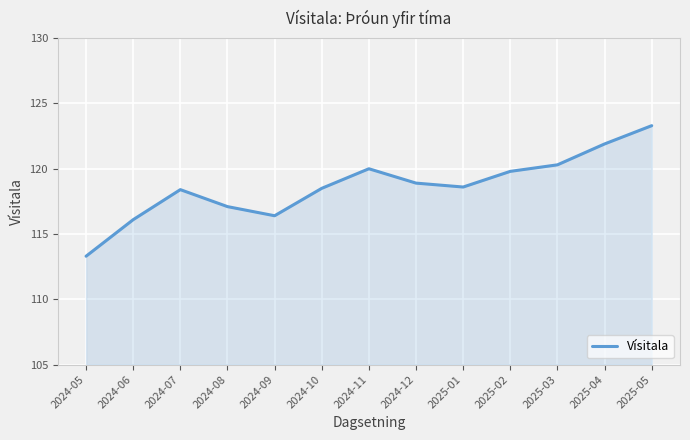

How many values exceed 118?

9